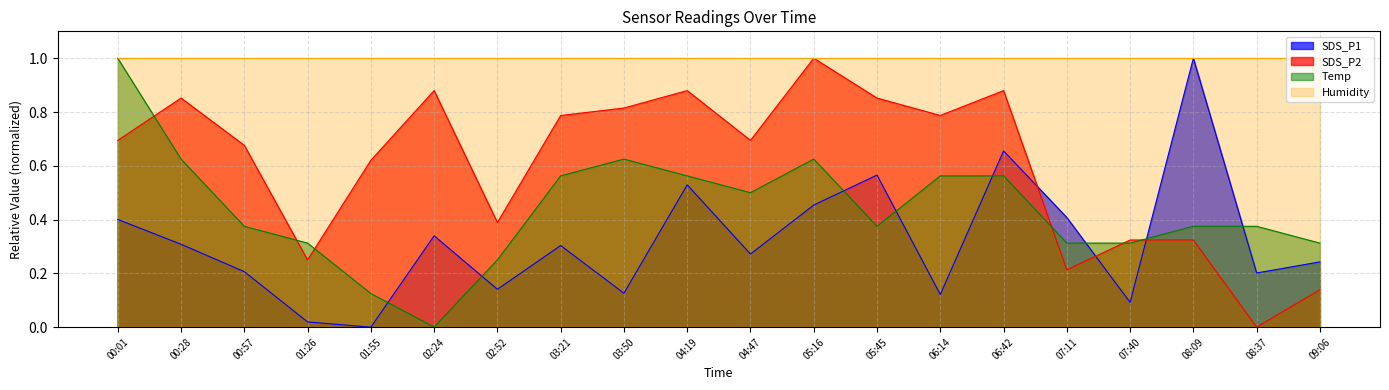

True or false: SDS_P2 and Temp cross at least once.

True